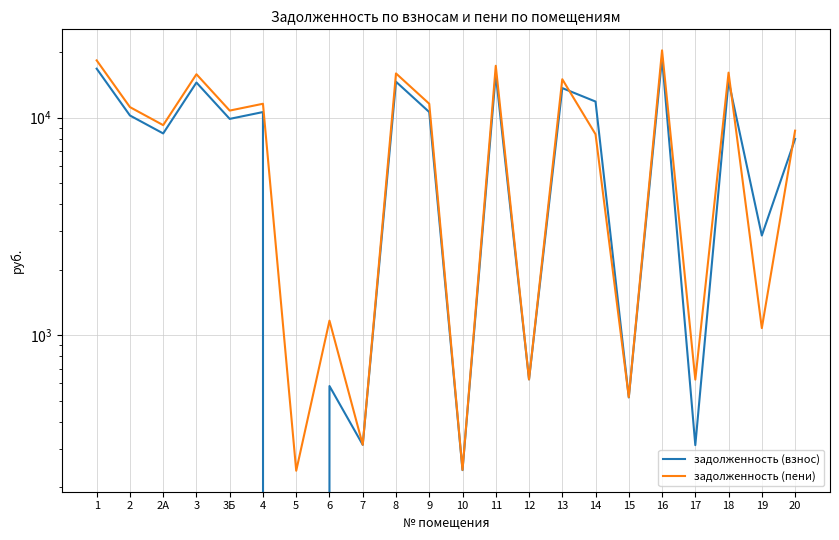

What is the total value across all series at 16?

39267.7